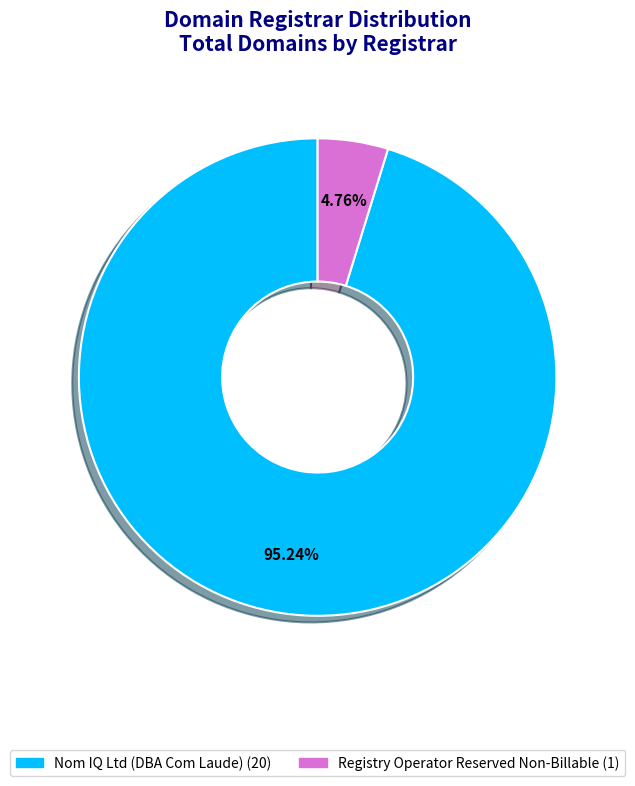

Is there a majority slice in this chart?

Yes